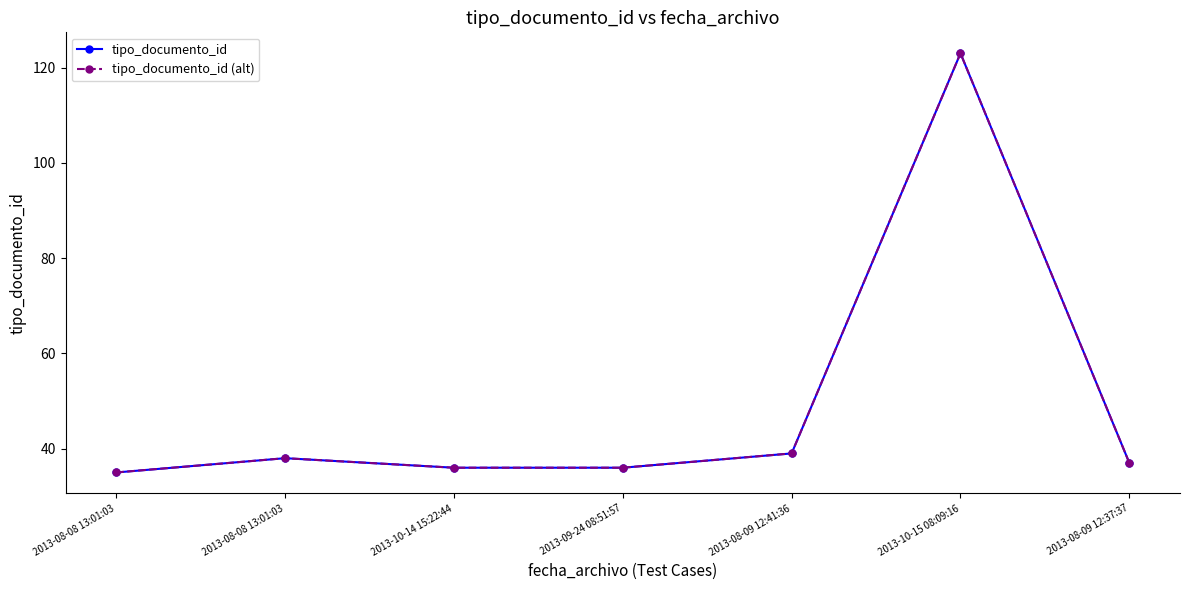

Does the chart have visible grid lines?

No